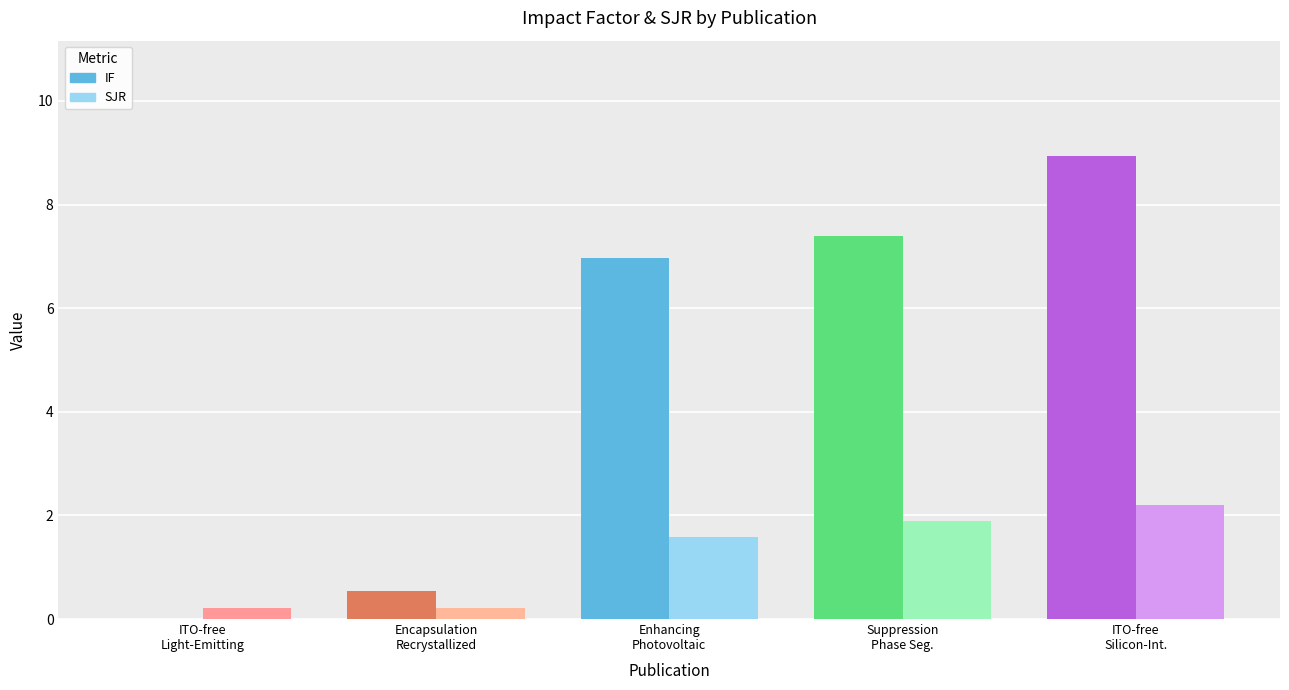

Reading left to right, extract all data points from this chart.

IF: ITO-free
Light-Emitting=0.0	Encapsulation
Recrystallized=0.6	Enhancing
Photovoltaic=7.0	Suppression
Phase Seg.=7.4	ITO-free
Silicon-Int.=8.9
SJR: ITO-free
Light-Emitting=0.2	Encapsulation
Recrystallized=0.2	Enhancing
Photovoltaic=1.6	Suppression
Phase Seg.=1.9	ITO-free
Silicon-Int.=2.2